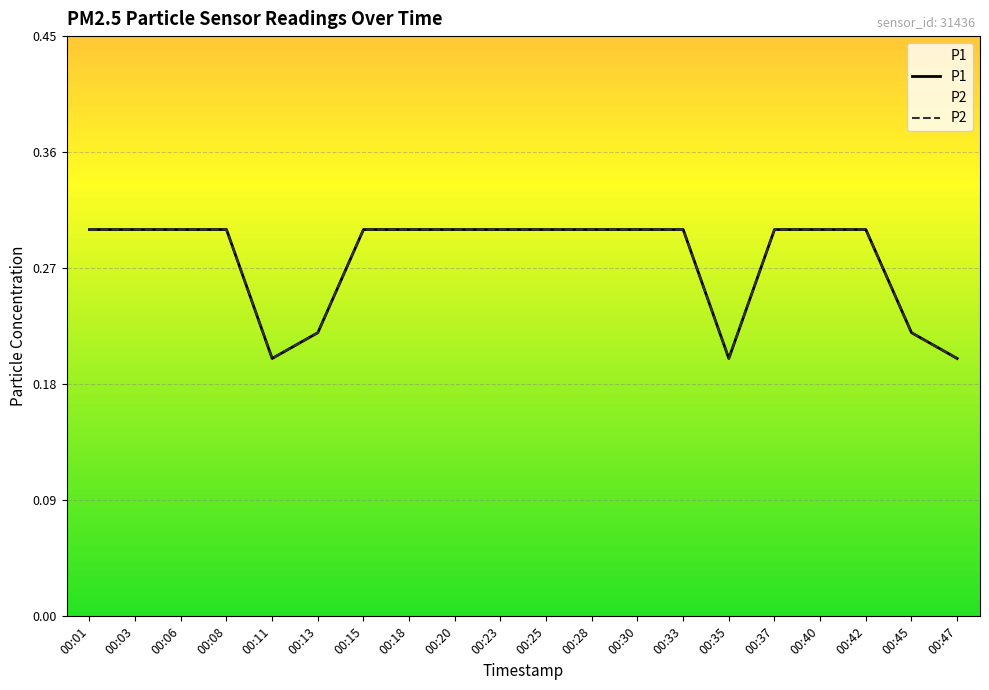

What is the value of the P1 point at the 16th from the left?

0.3